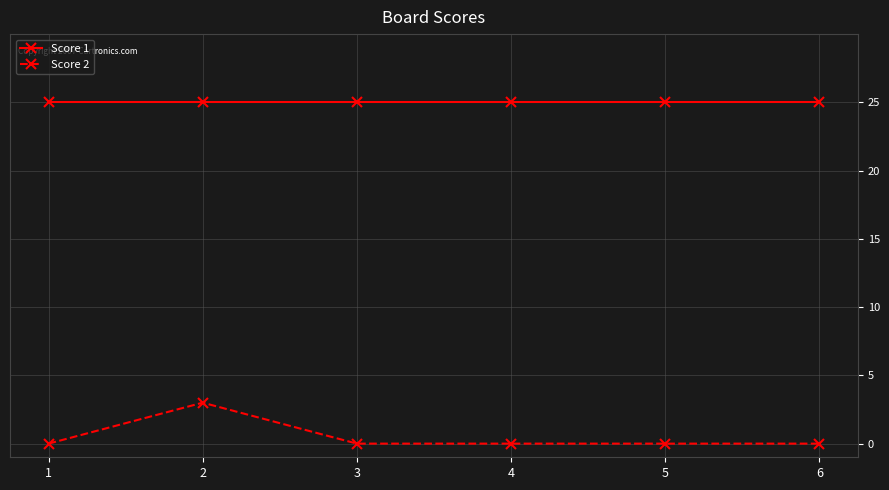

How many lines are shown in the chart?

2